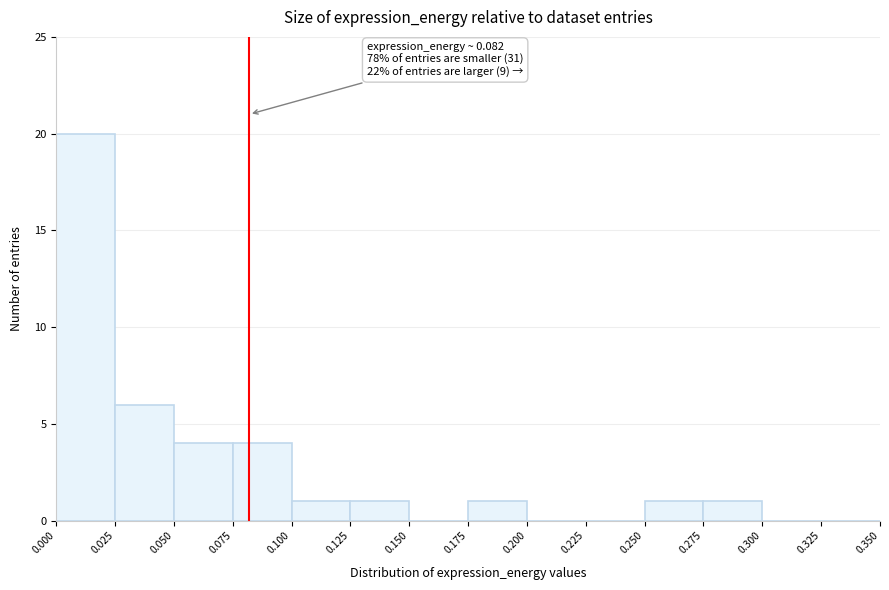

Which range on the x-axis has the tallest bar?

0.000 to 0.025